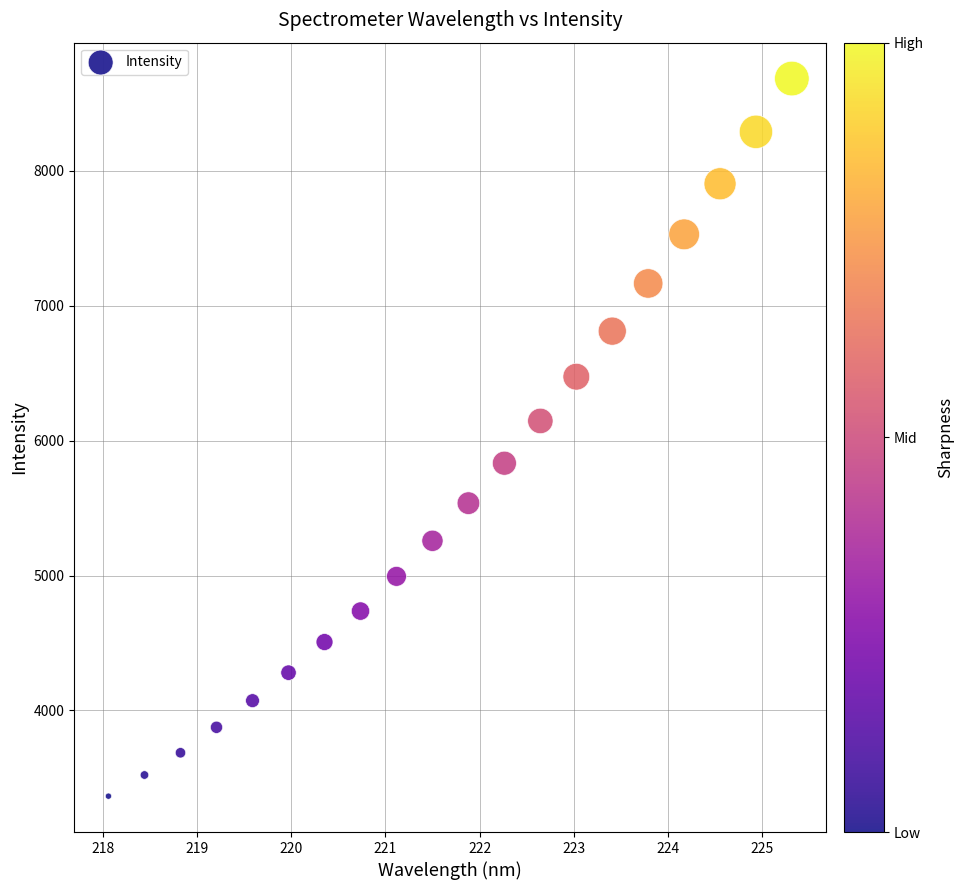

What is the range of X values (max minus min)?

7.3